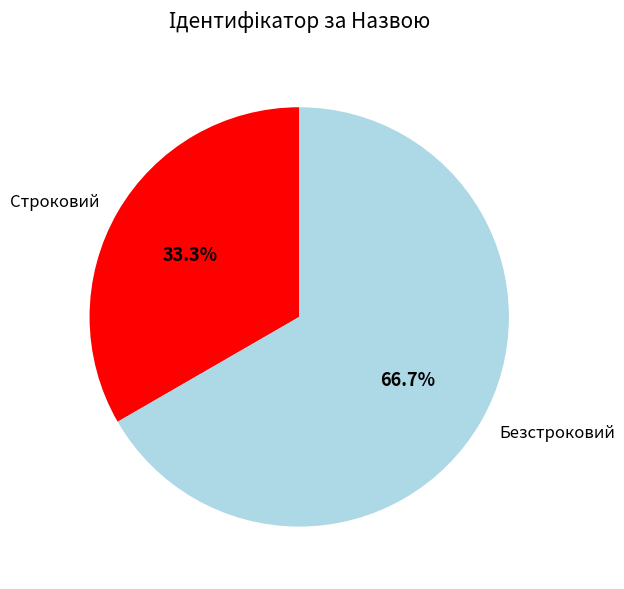

Rank the categories by value from highest to lowest.

Безстроковий, Строковий